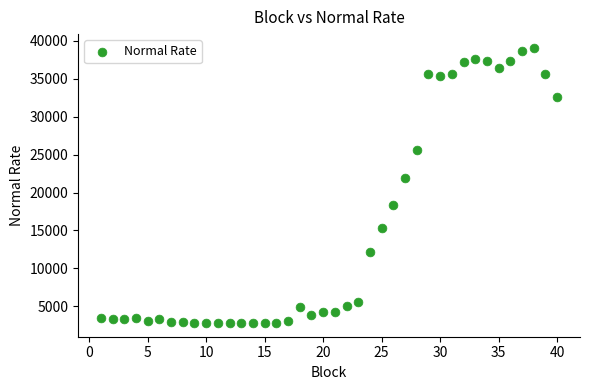

What is the range of Y values (max minus min)?

36255.8